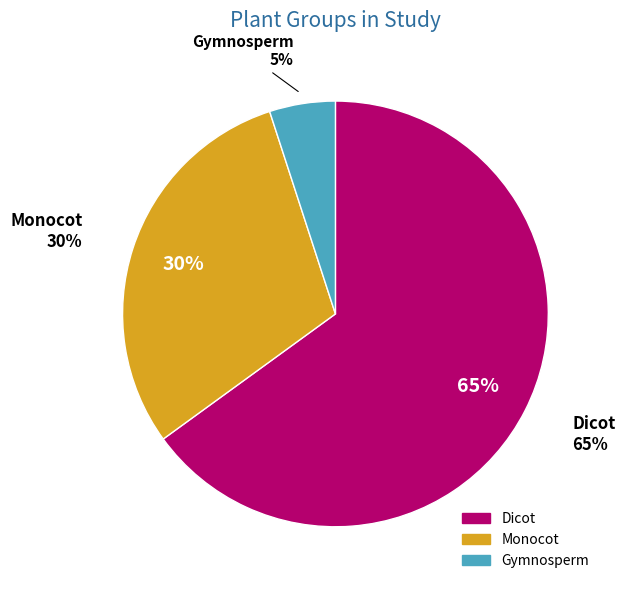

What percentage is the Gymnosperm slice, to the nearest percent?

5%